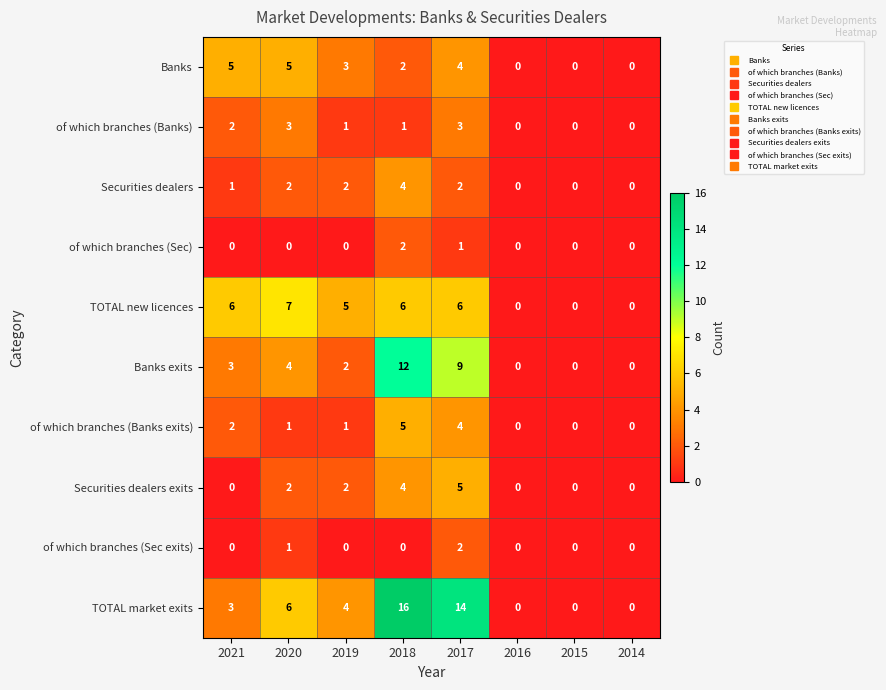

How many TOTAL market exits values are between 0 and 14?

7